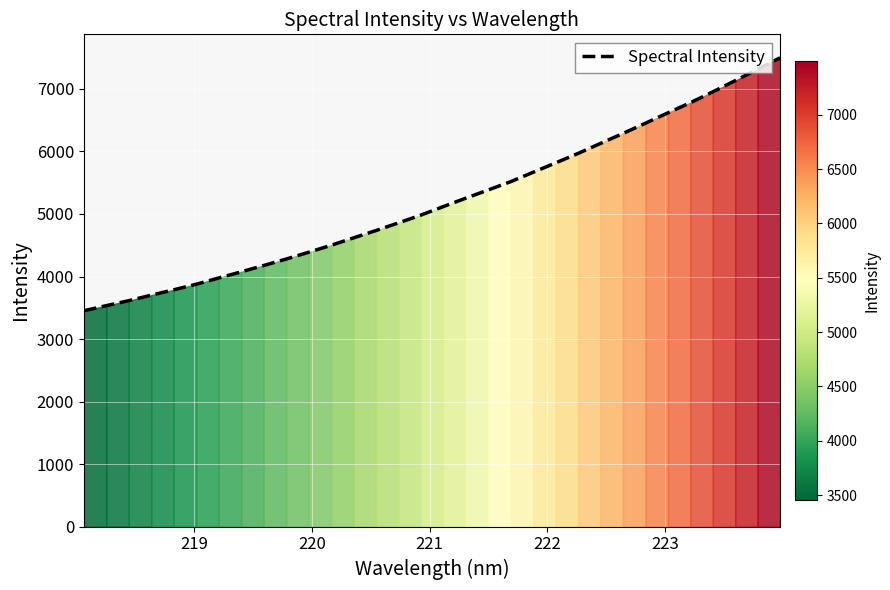

What is the maximum value shown in the chart?

7498.8